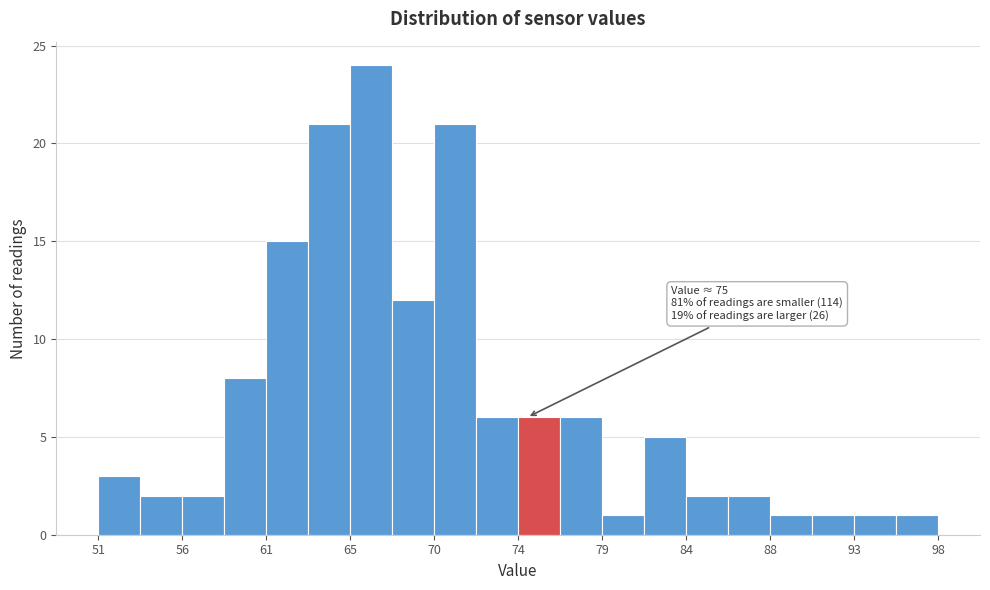

Over which range of the x-axis is the bar tallest?

65.0 to 67.5